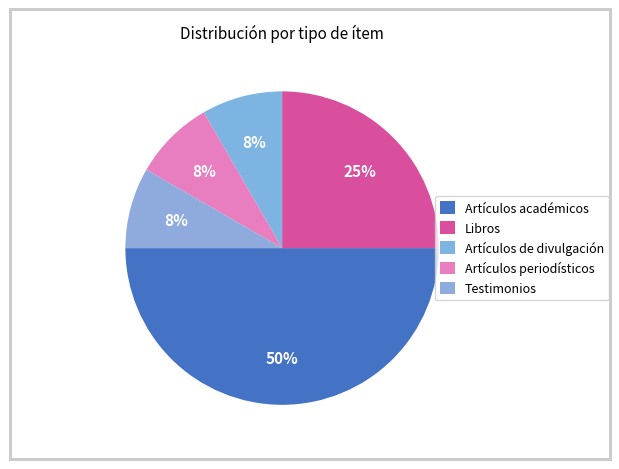

How many slices are in this pie chart?

5